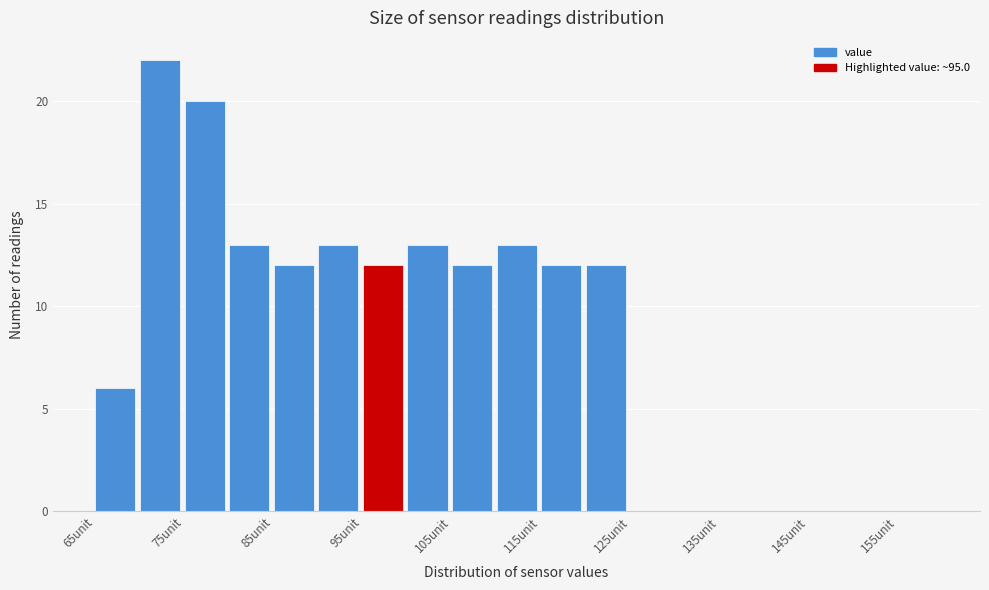

Which range on the x-axis has the tallest bar?

70 to 75